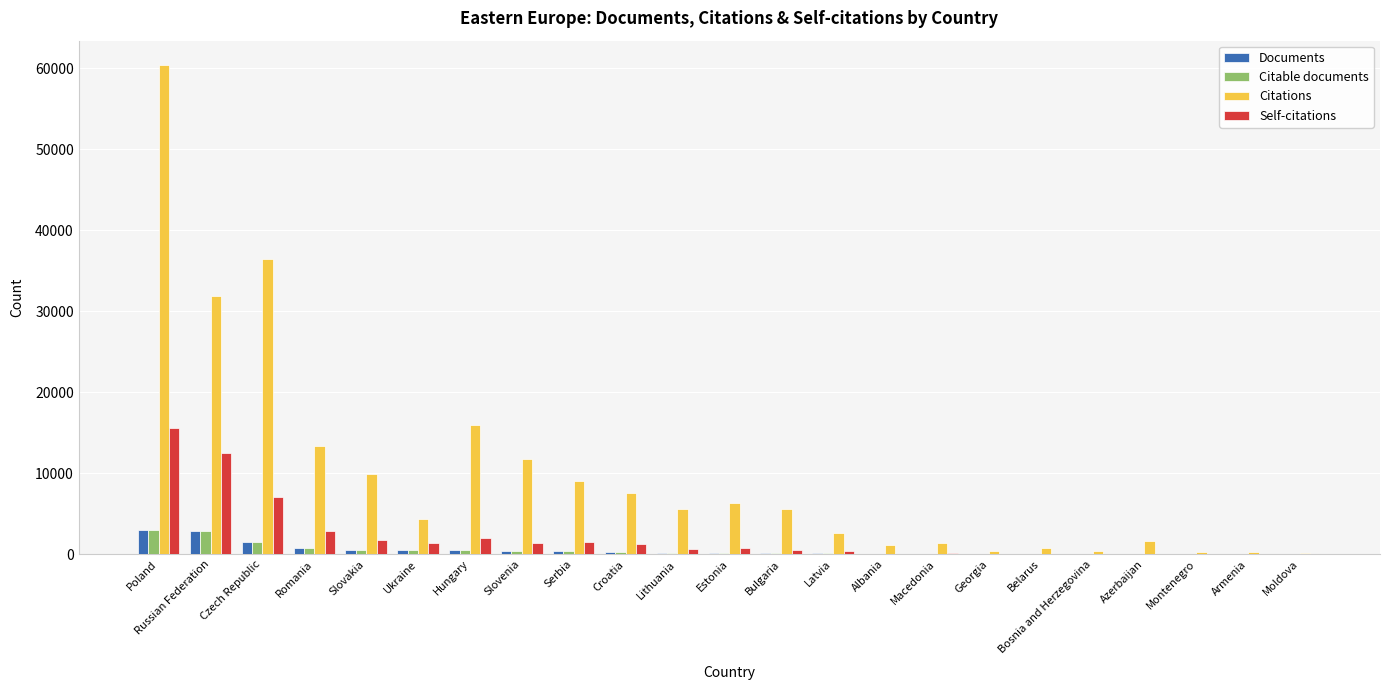

Where is Citations nearest to the value 30253?

Russian Federation